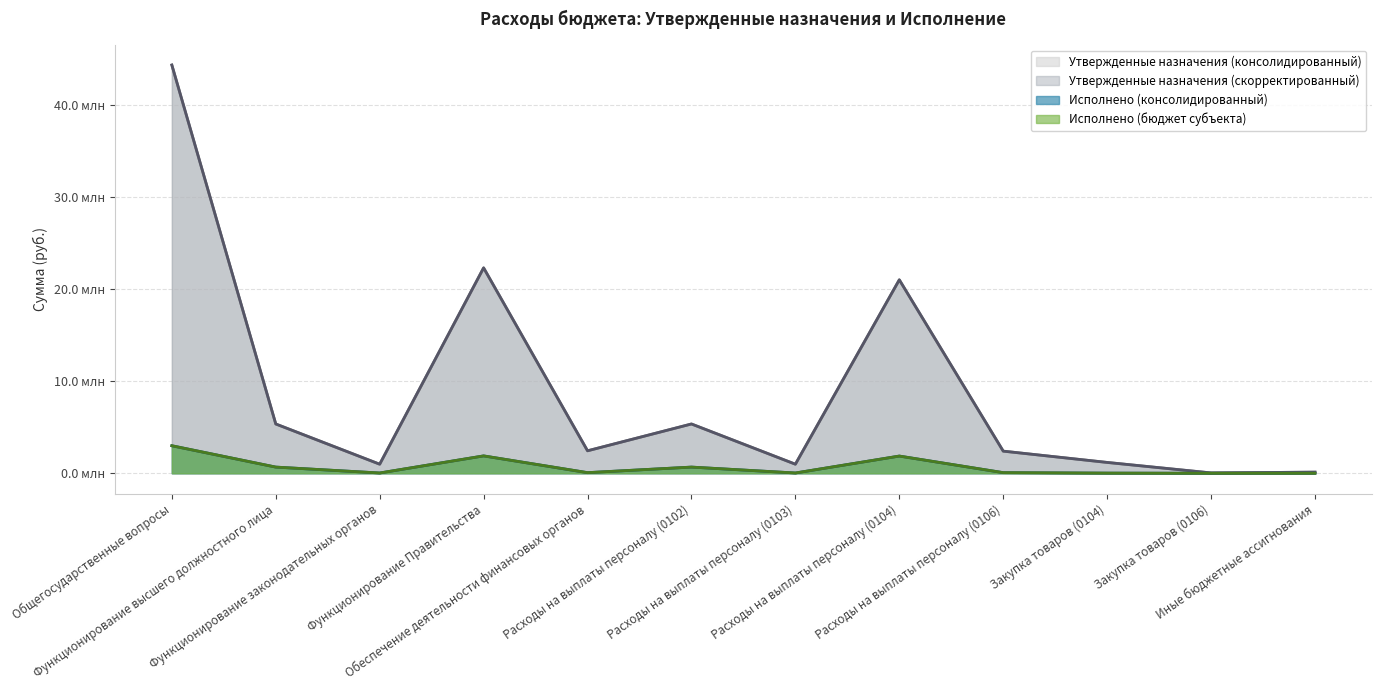

Is it true that Исполнено (консолидированный) equals 66691.5 at Обеспечение деятельности финансовых органов?

True